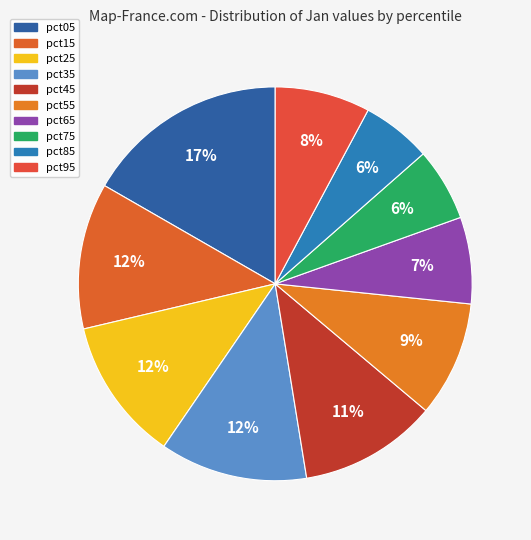

True or false: pct75 accounts for 6% of the total.

True